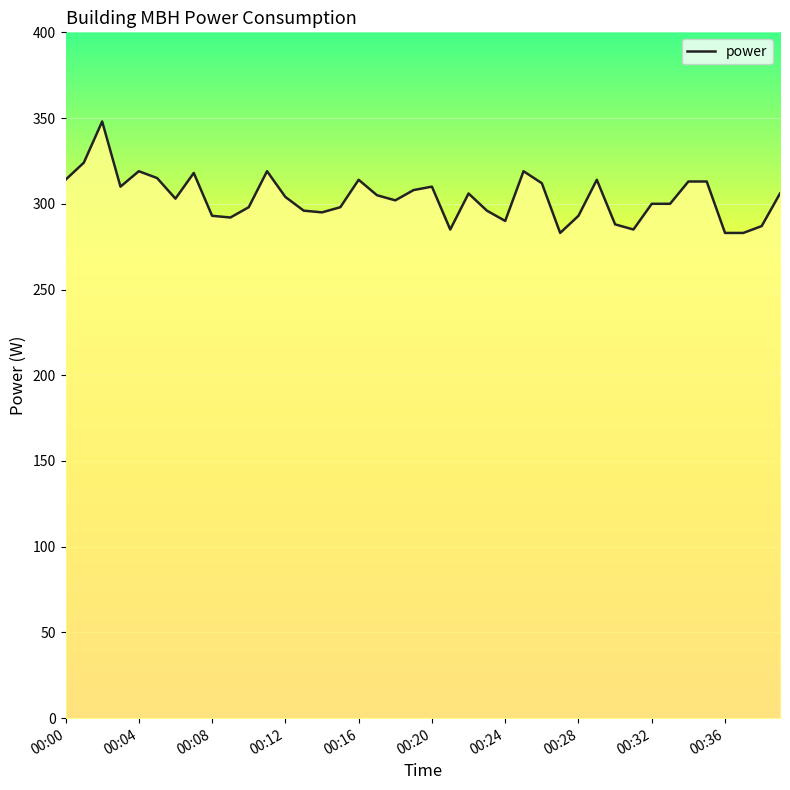

What is the maximum value shown in the chart?

348